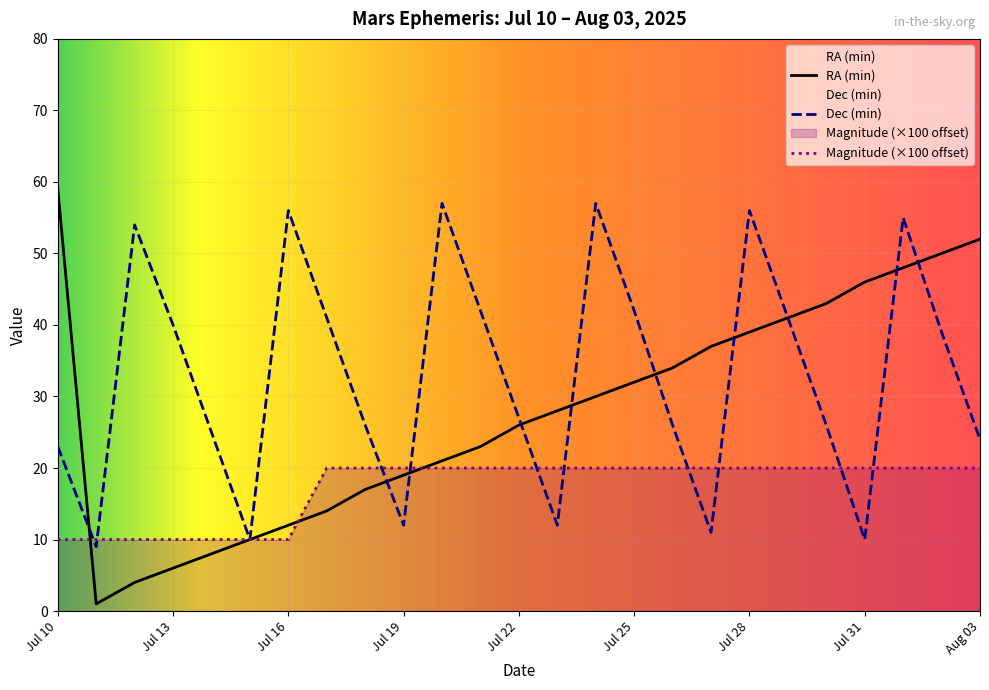

After their last crossing, which series has the higher values: Dec (min) or Magnitude?

Dec (min)